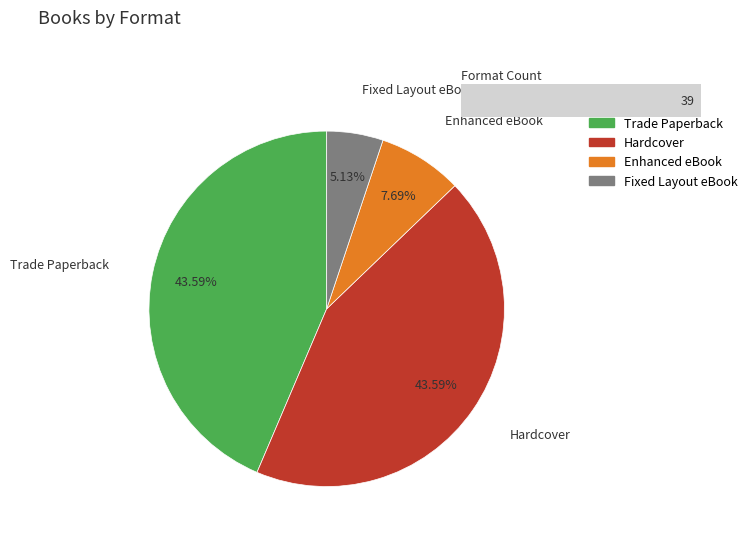

What percentage is the Fixed Layout eBook slice, to the nearest percent?

5%